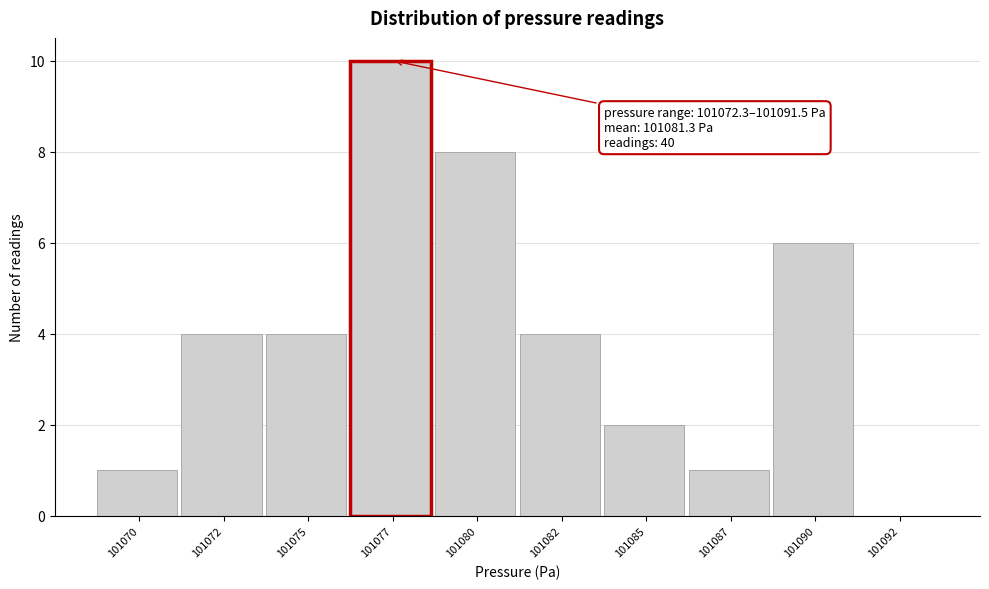

Reading left to right, what are all the values shown in this chart?

101070=1	101072=4	101075=4	101077=10	101080=8	101082=4	101085=2	101087=1	101090=6	101092=0